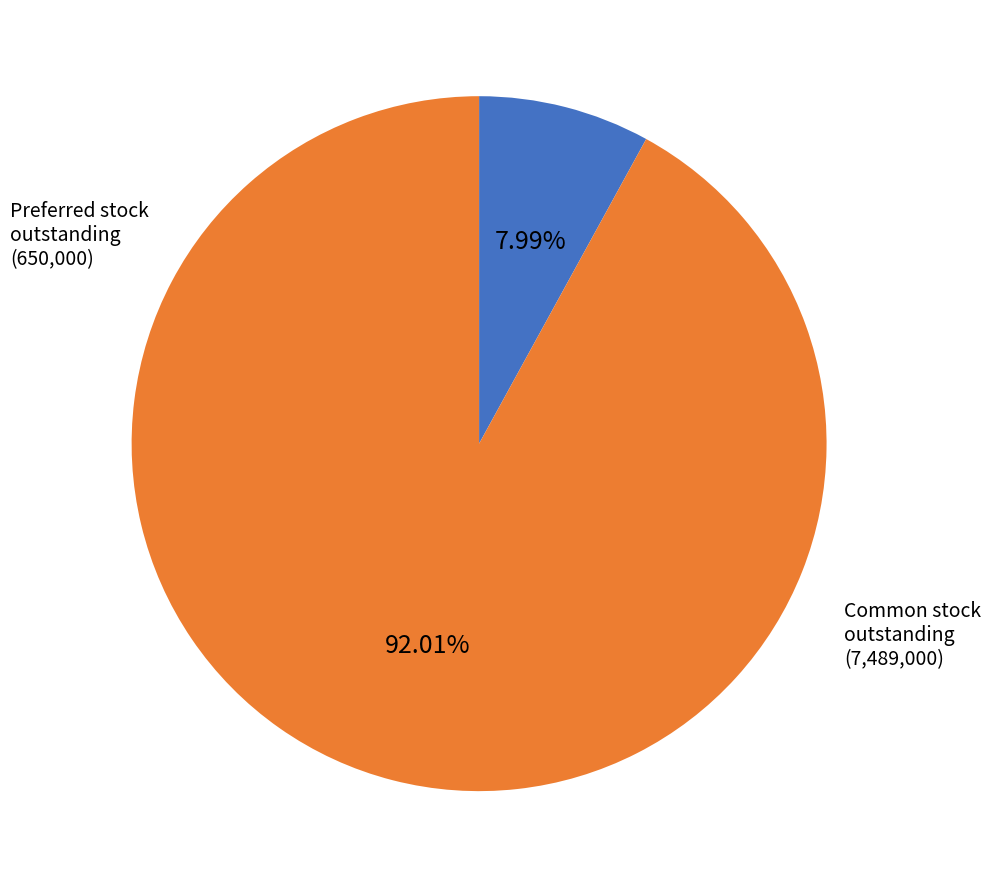

Does any single category account for the majority?

Yes